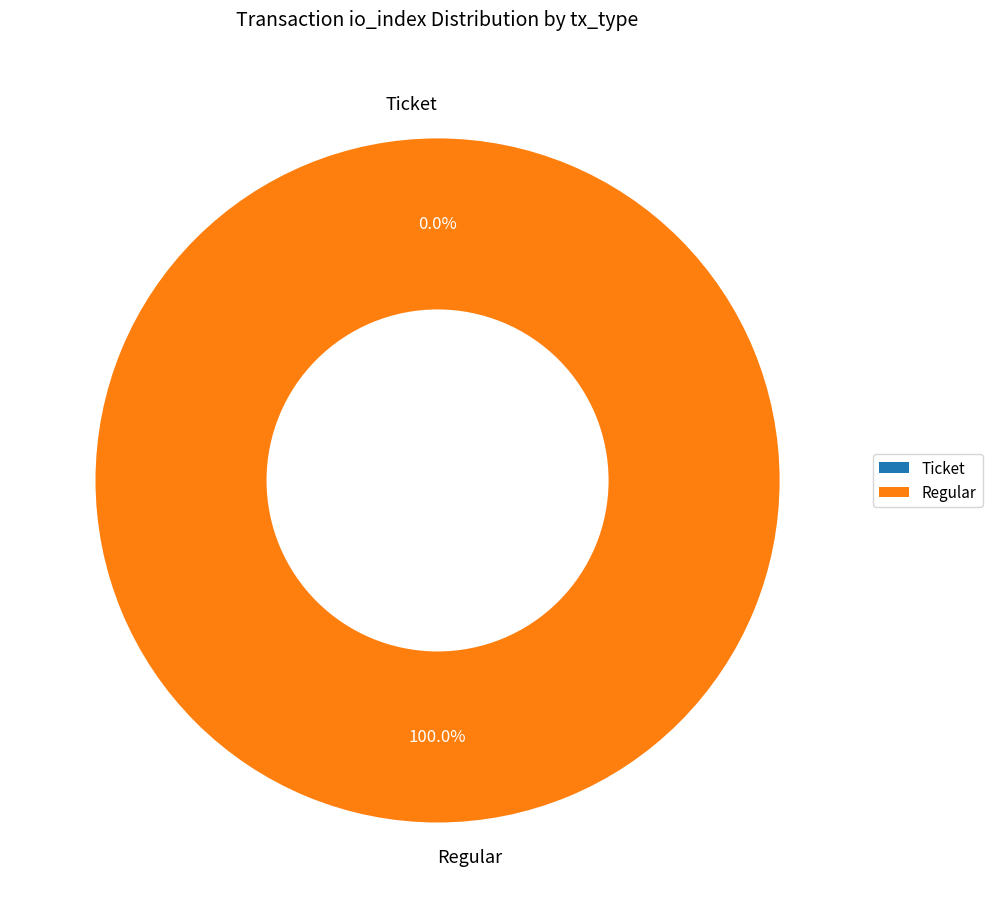

Which slice represents more than half of the pie?

Regular